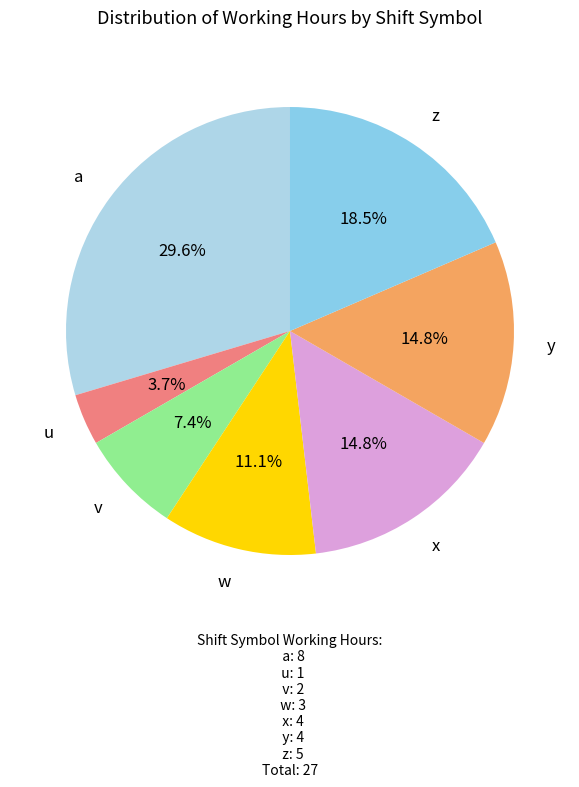

Rank the categories by value from lowest to highest.

u, v, w, x, y, z, a